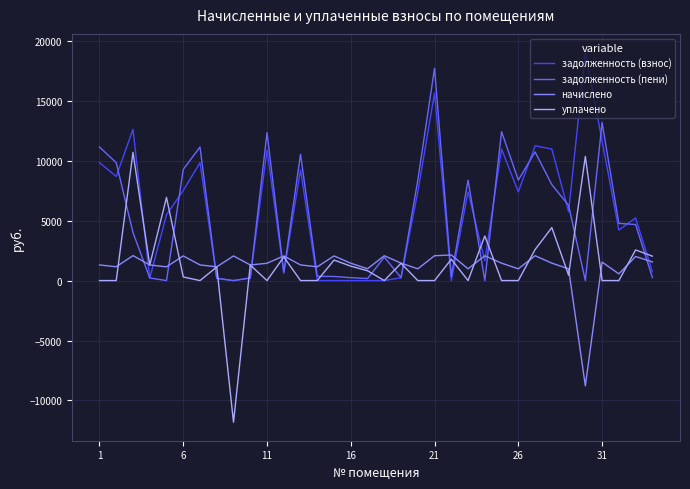

Which series has the widest spread of values?

уплачено